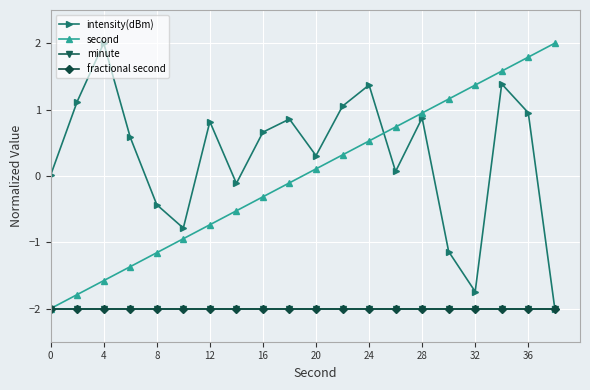

Count the number of categories in the chart.

20